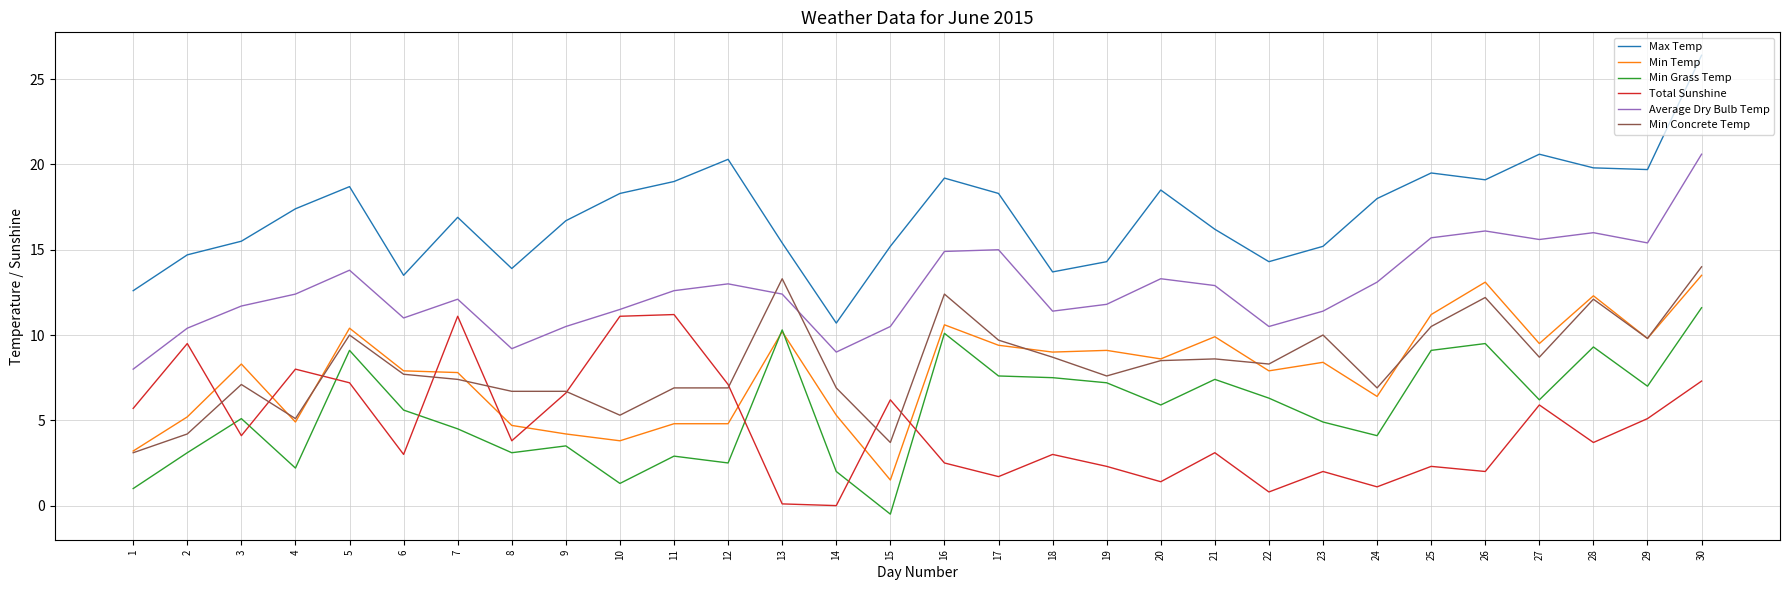

At which category is the sum across all series the highest?

30